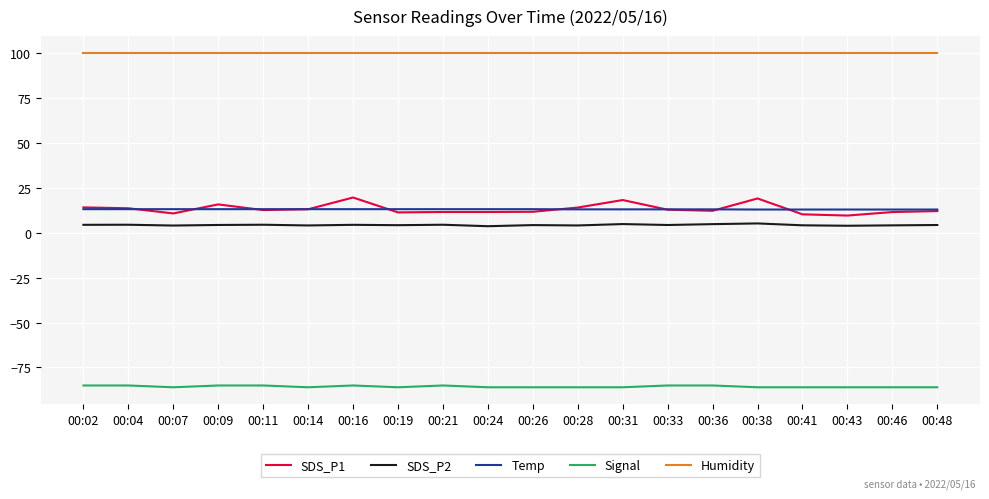

What is the total value across all series at 00:26?

42.6